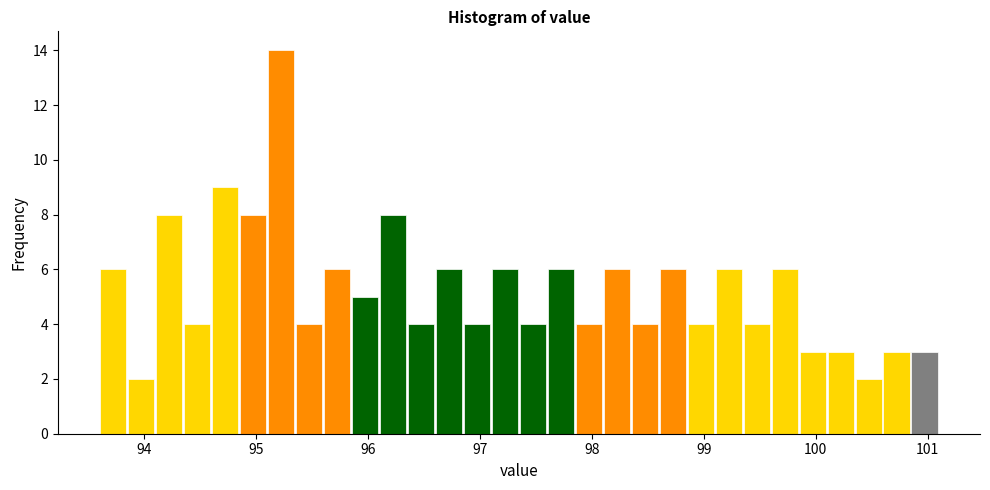

Around what value on the x-axis is the tallest bar? Give the approximate position of its centre, as read against the axis.

95.2